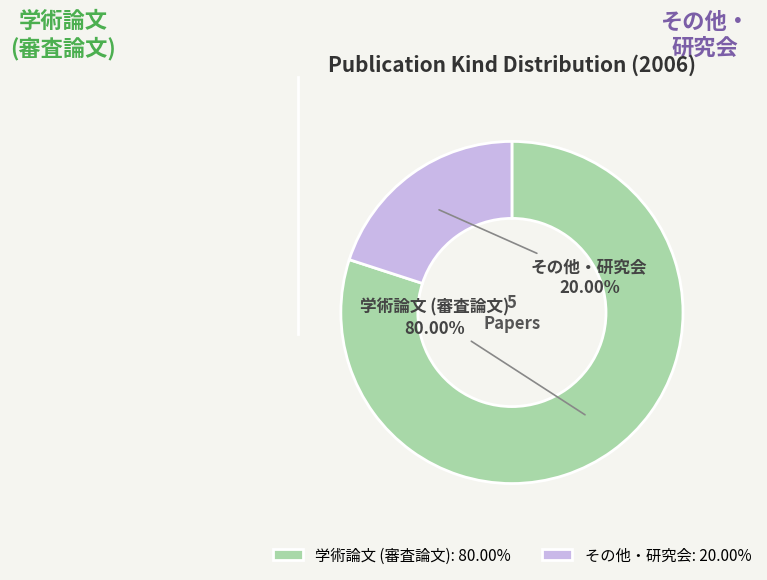

What is the total percentage of 学術論文 (審査論文) and その他・研究会?

100.0%